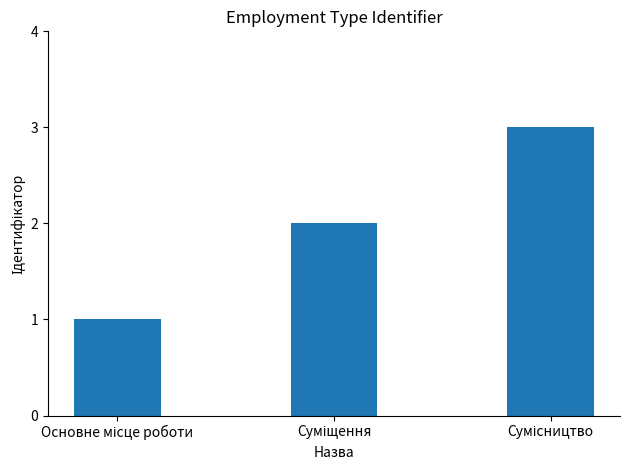

What is the sum of all values?

6